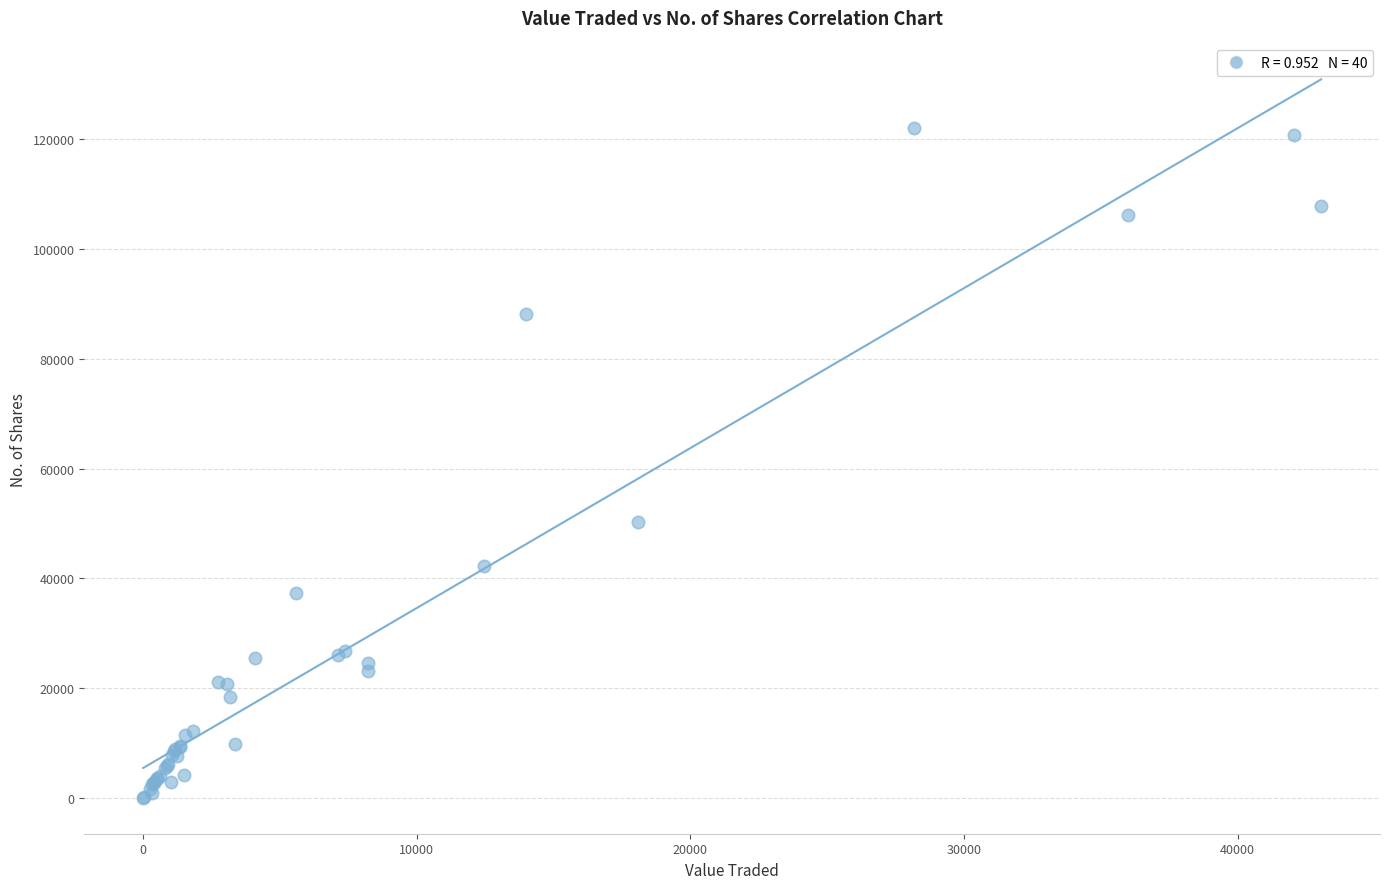

What Y value in the scatter plot is closest to 61002?

50314